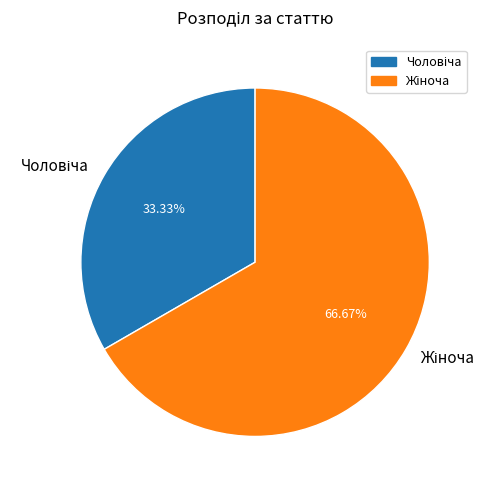

Count the number of slices in the pie.

2